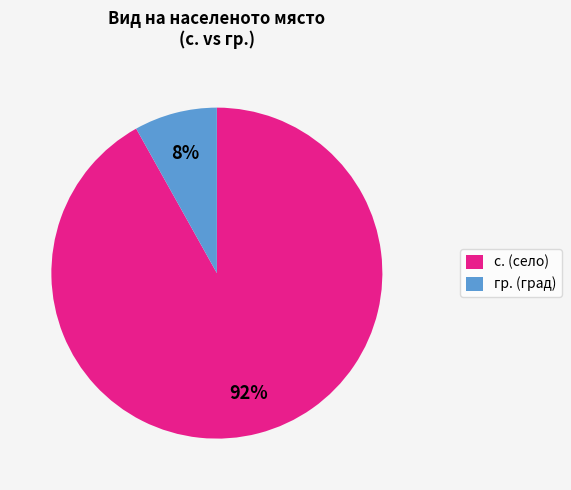

To the nearest percent, what is the difference between the с. and гр. slice percentages?

84%